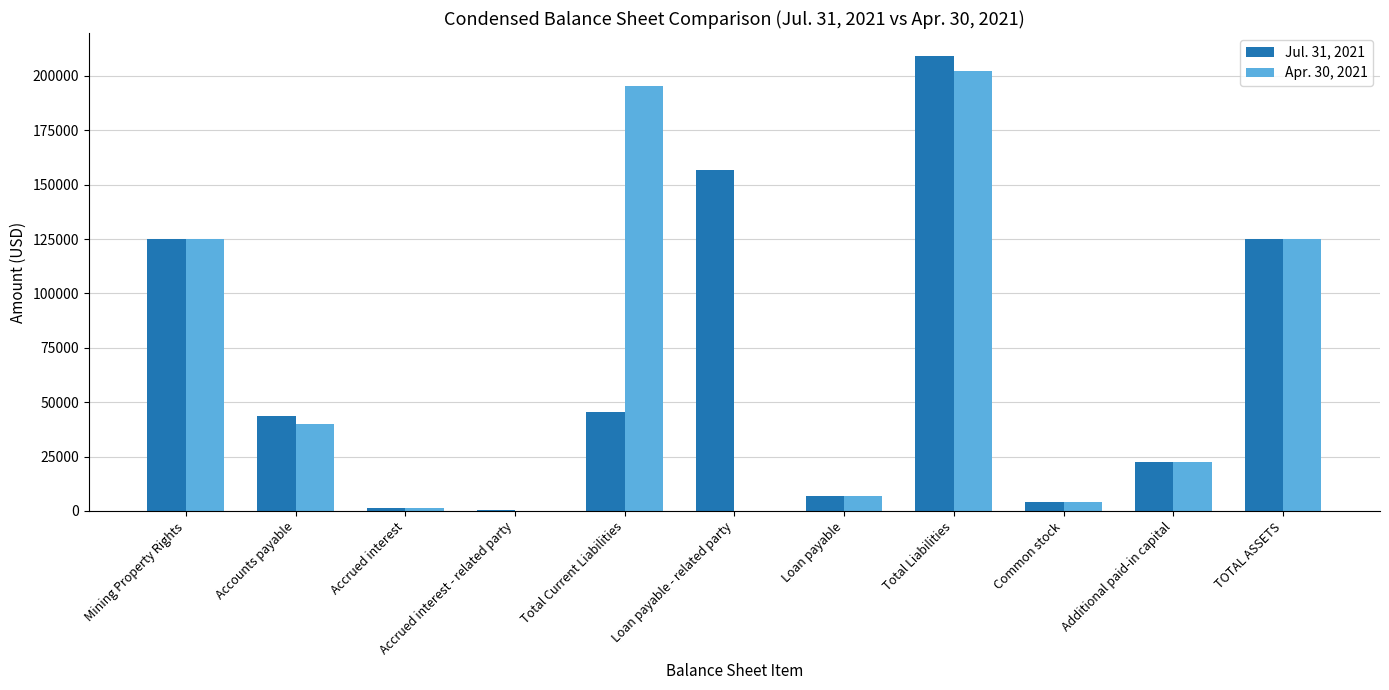

Is it true that Jul. 31, 2021 equals 45508 at Total Current Liabilities?

True